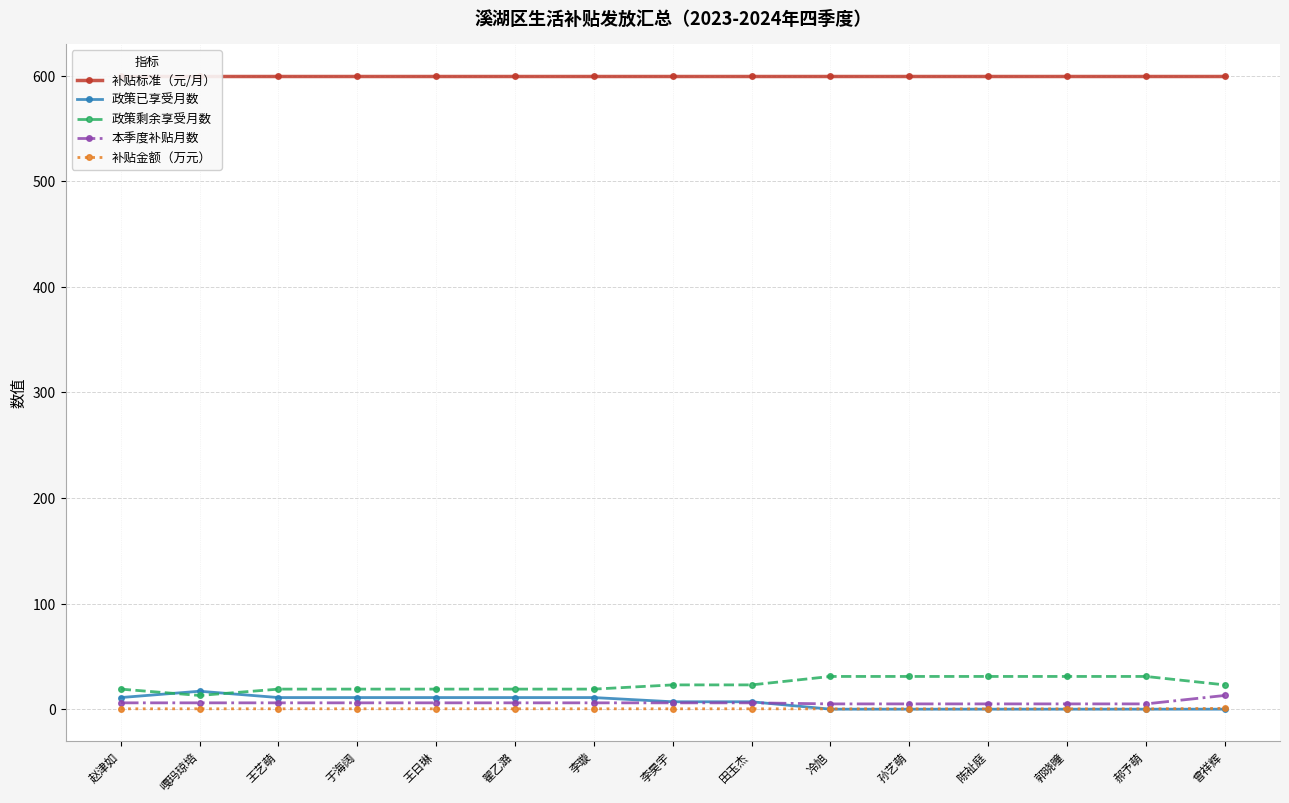

Between 陈祉庭 and 田玉杰, which is larger?

陈祉庭